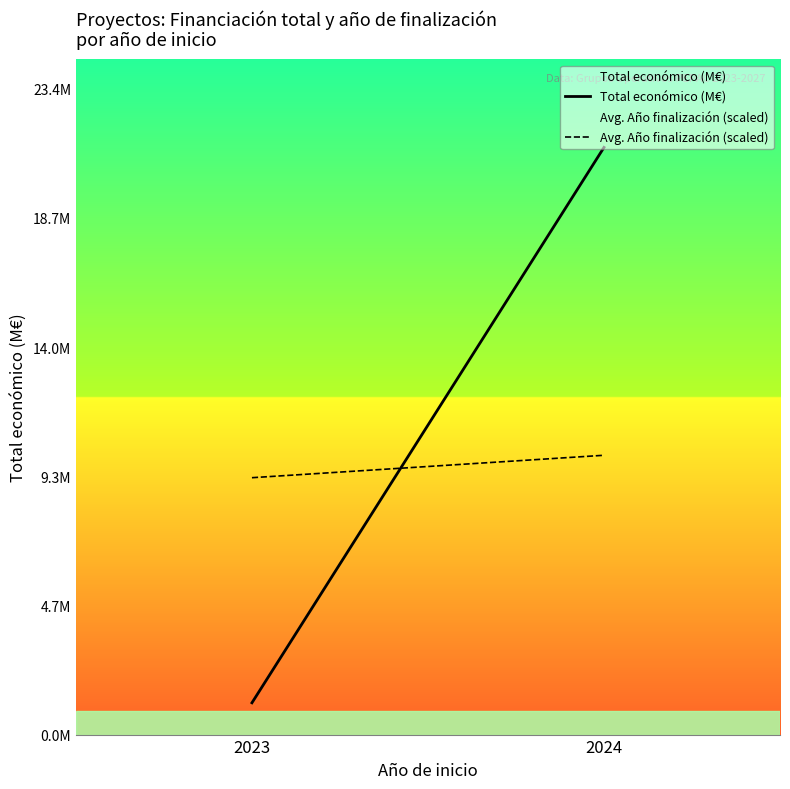

Is the value of Avg. Año finalización (scaled) at 2023 greater than the value of Total económico (M€) at 2023?

Yes